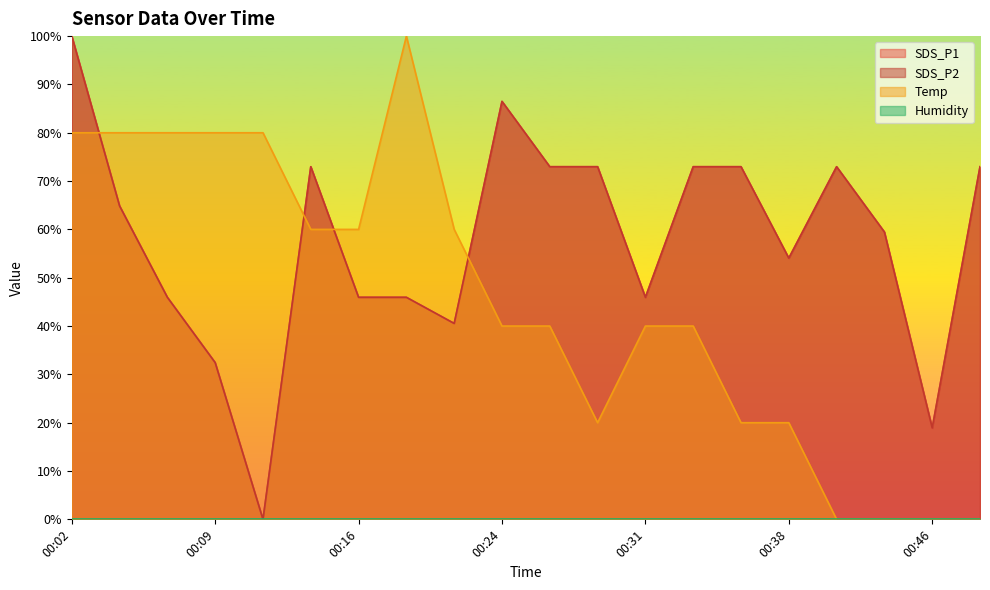

Where is the first local minimum for SDS_P2?

00:11